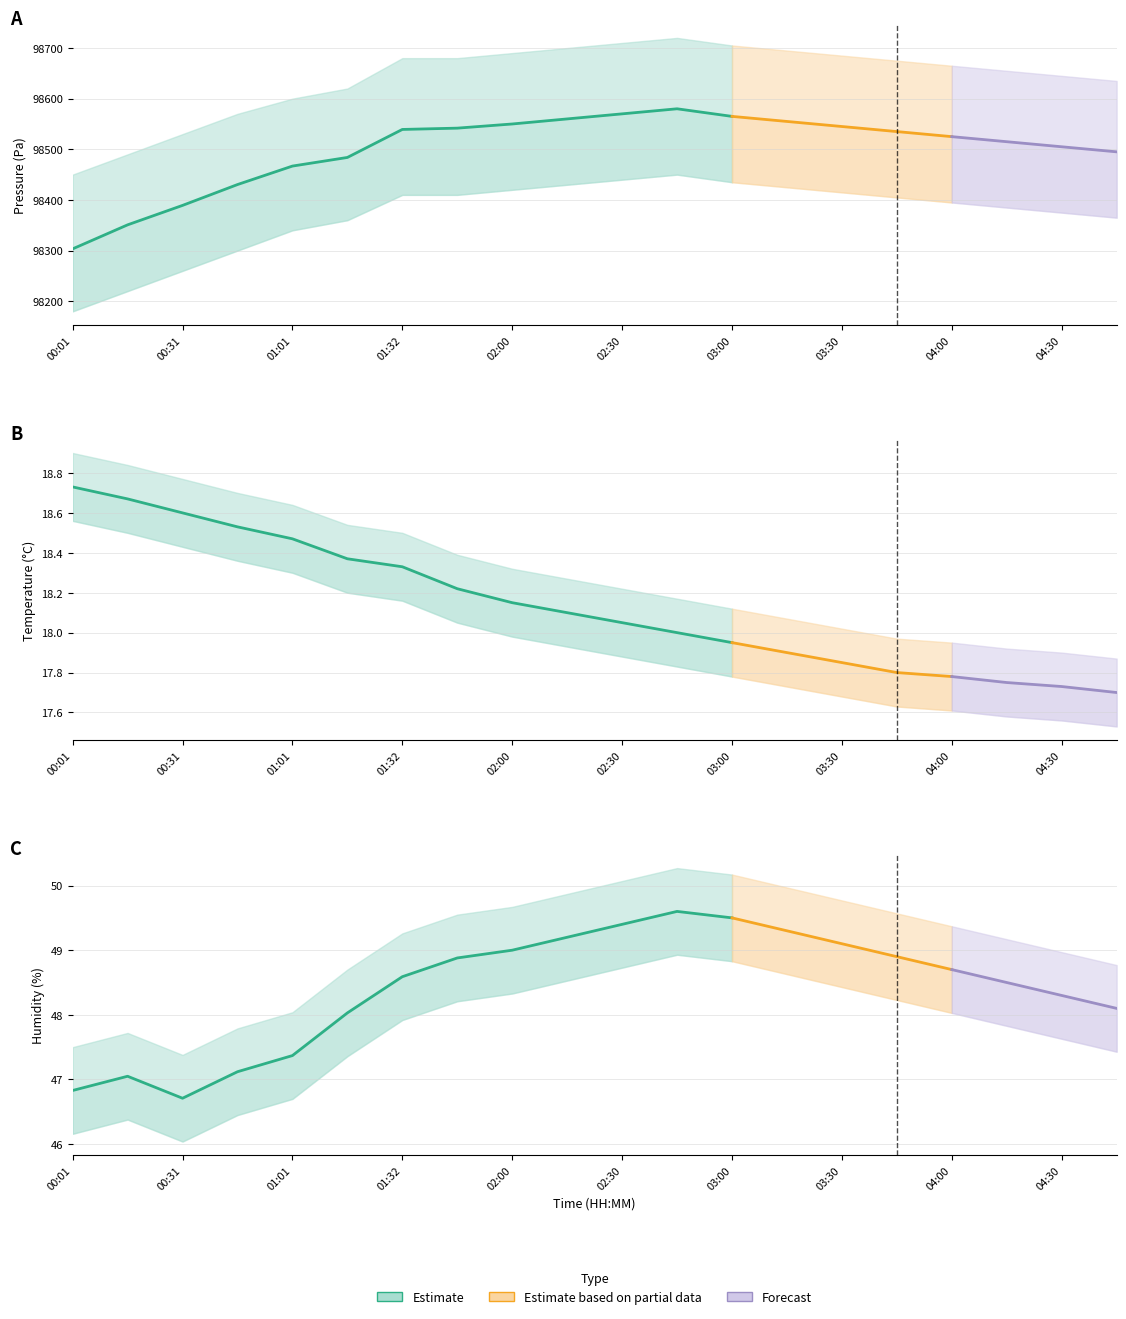

What position from the right is 01:16?

15